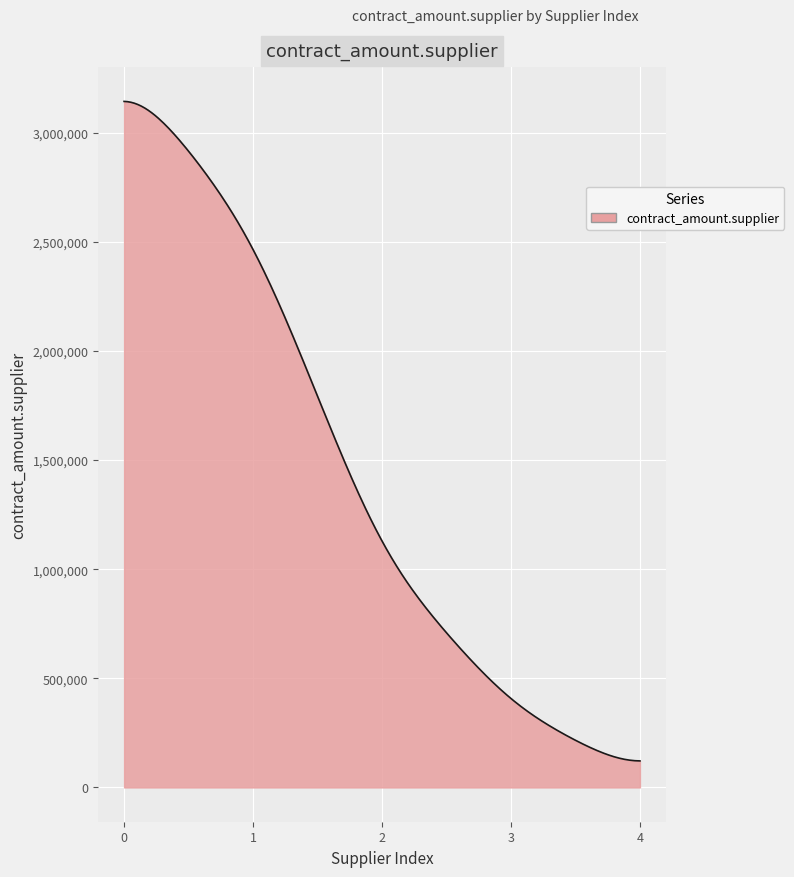

What is the smallest value displayed?

121465.8